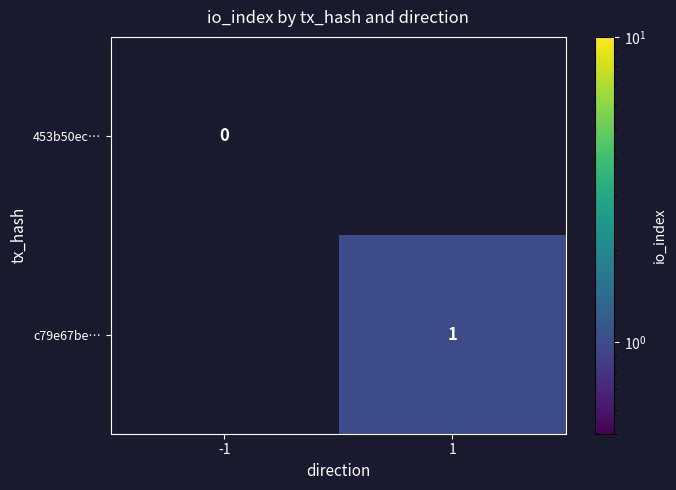

True or false: c79e67be… has a value of 1 at 1.

True